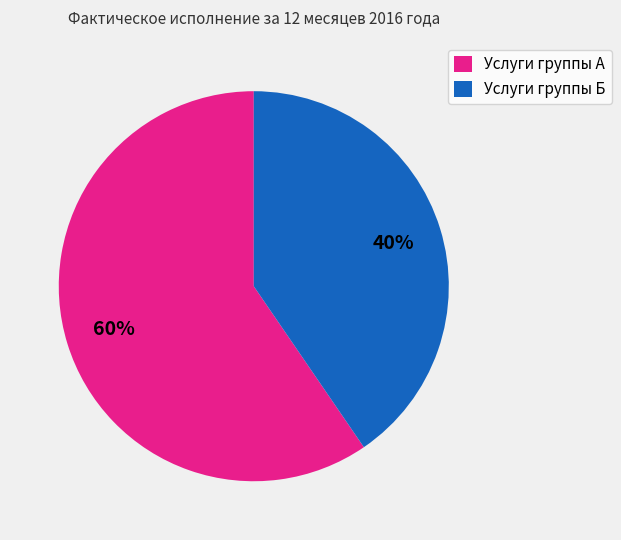

Which category accounts for the majority?

Услуги группы А